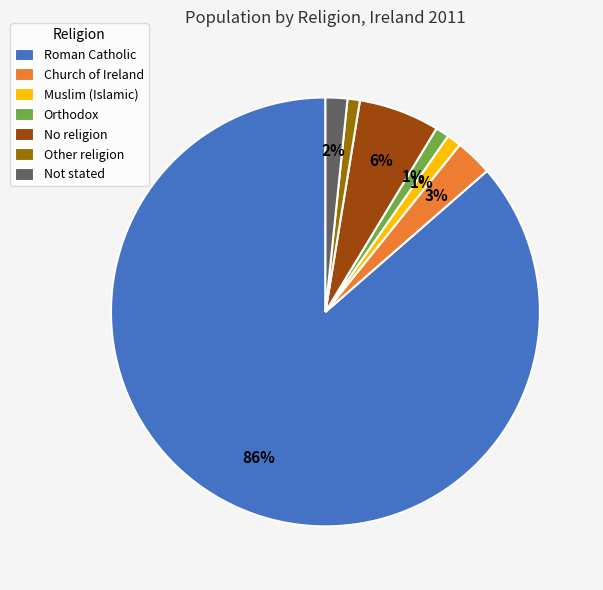

To the nearest percent, what percentage of the pie is Orthodox?

1%